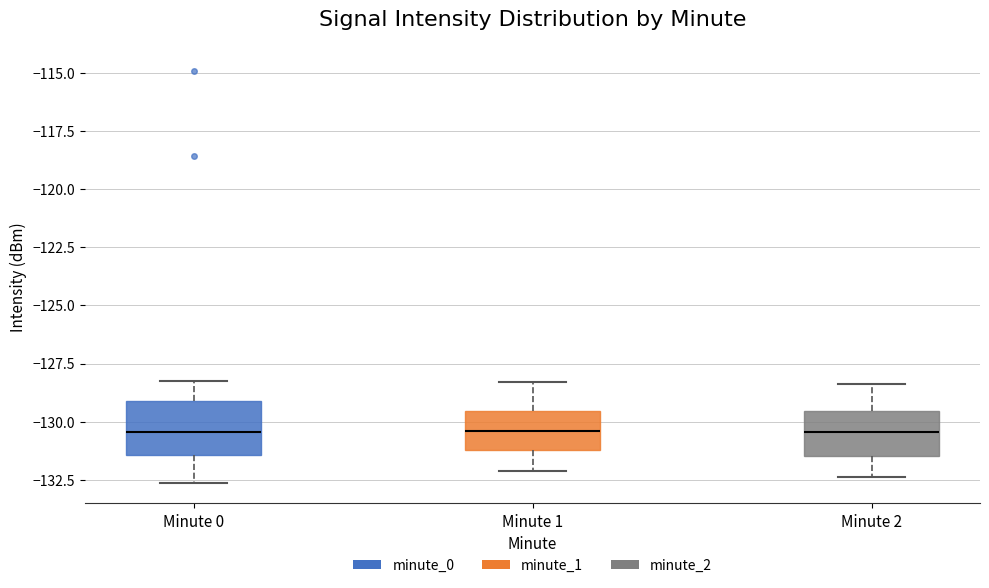

Where is the upper edge of the box for Minute 2 on the y-axis? The values are not printed on the chart, so give them approximately, as read against the axis.

-129.5